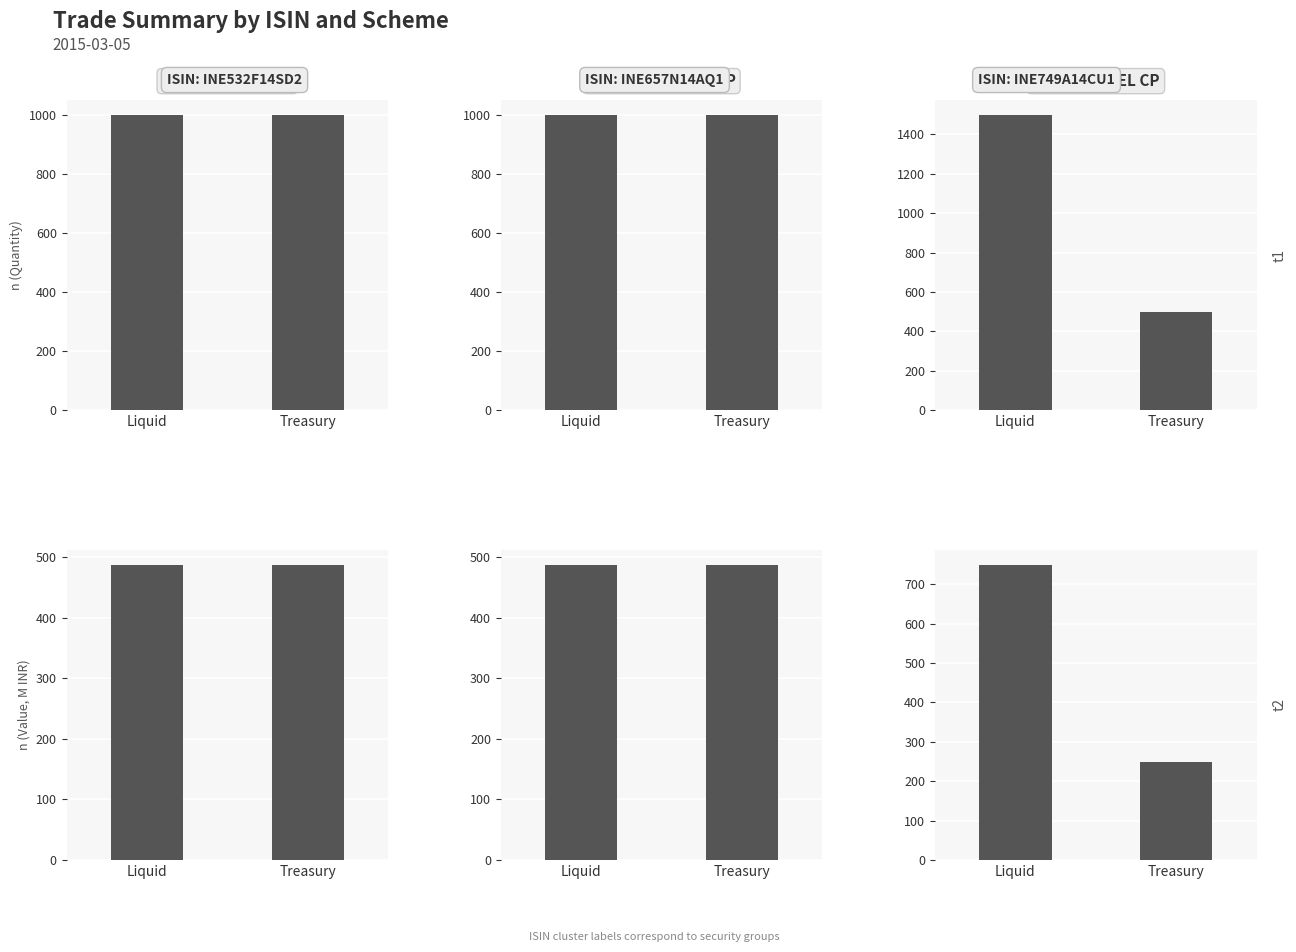

What position from the right is Treasury?

1